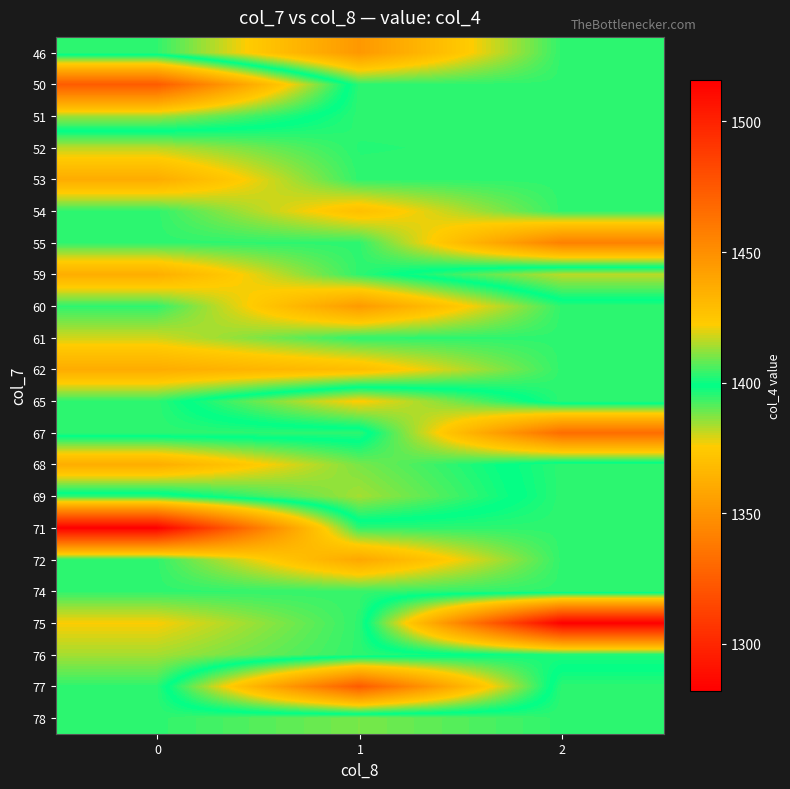

What is the total value across all series at 0?

31000.5